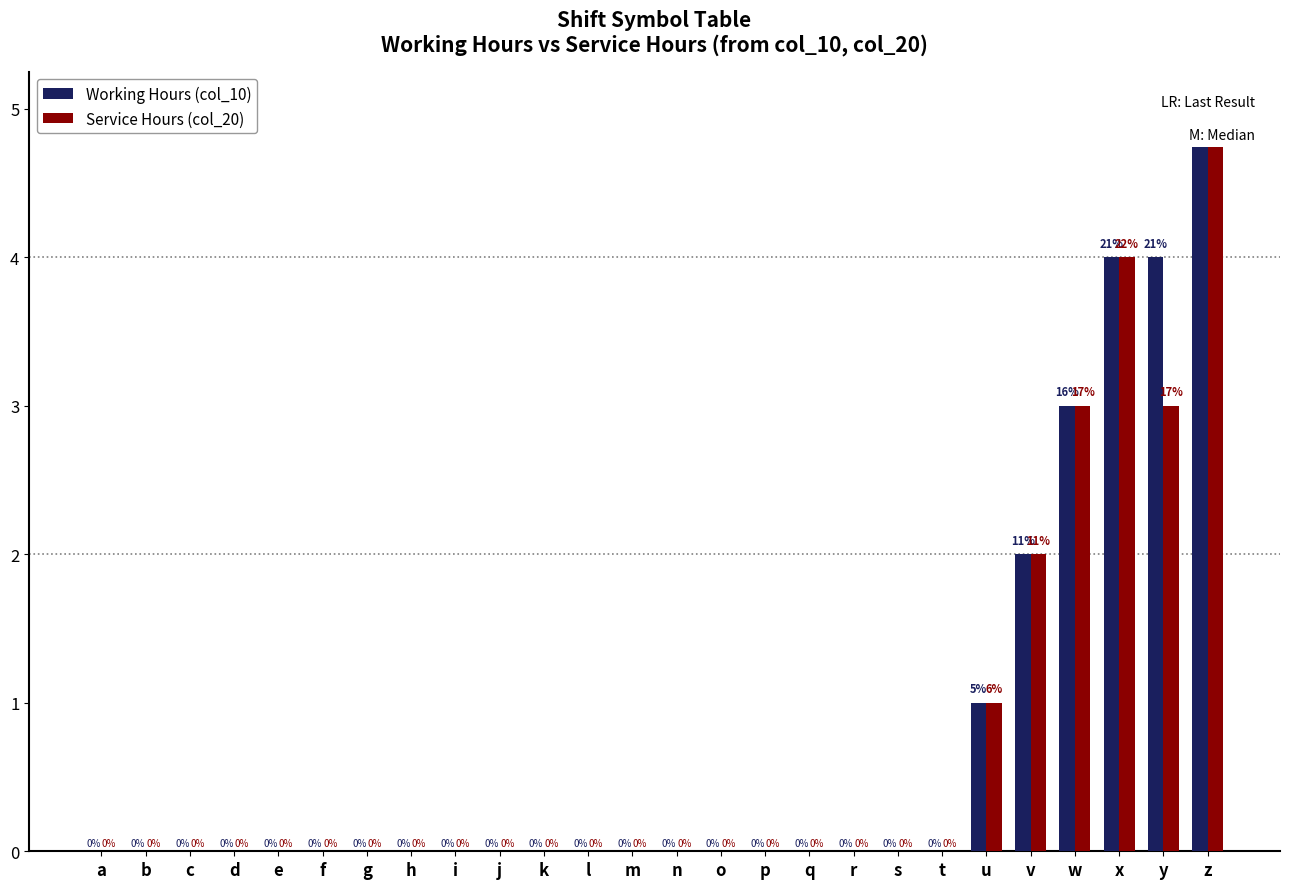

Which series changed the most between b and t?

Working Hours (col_10)